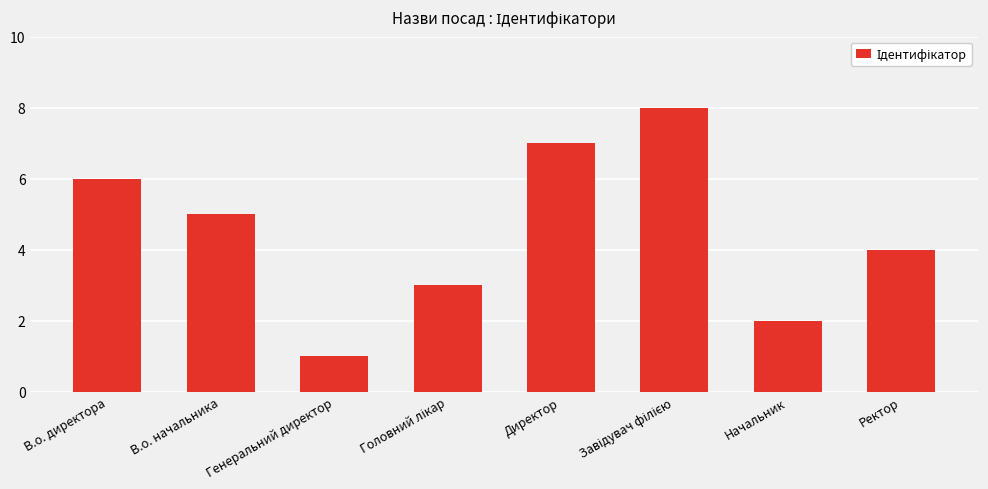

What is the sum of all values?

36